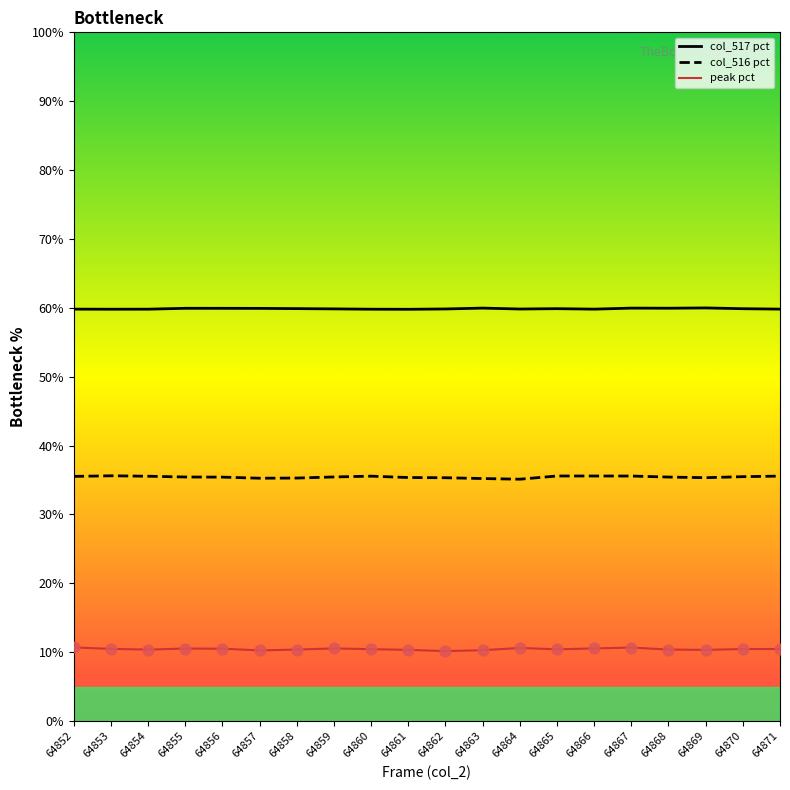

Is the value of col_516 pct at 64868 greater than the value of col_517 pct at 64871?

No